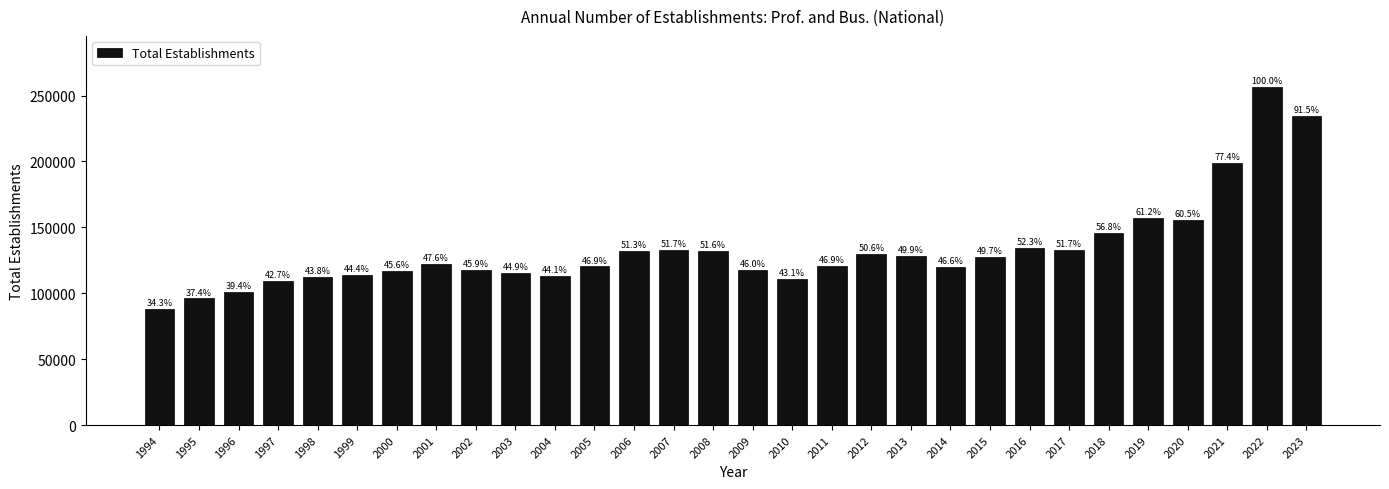

What is the greatest value displayed?

256716